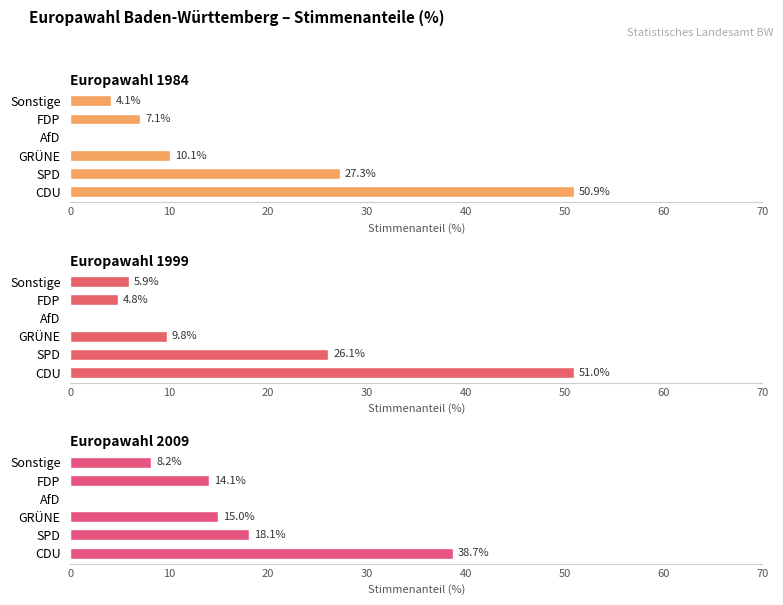

At which category is the sum across all series the highest?

CDU